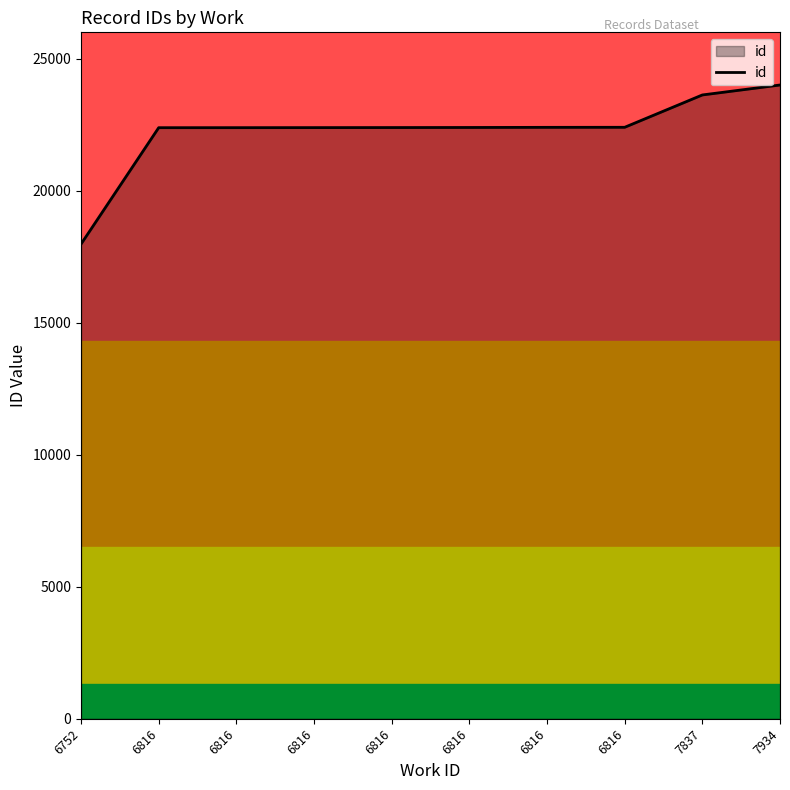

What is the difference between the maximum and minimum values?

6026